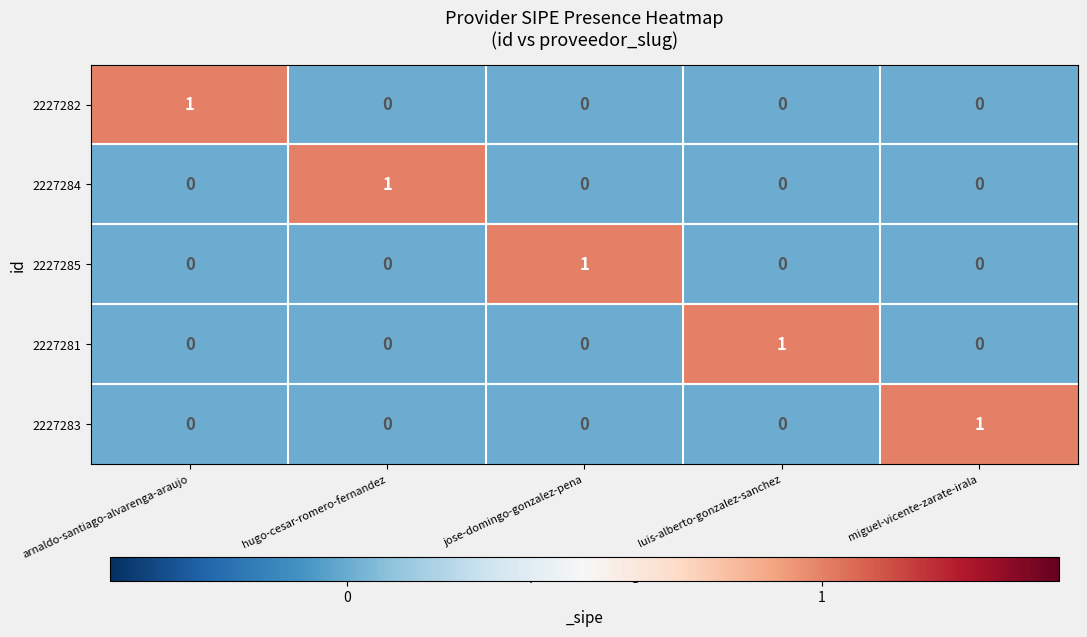

At how many categories does at least one series exceed 0?

5